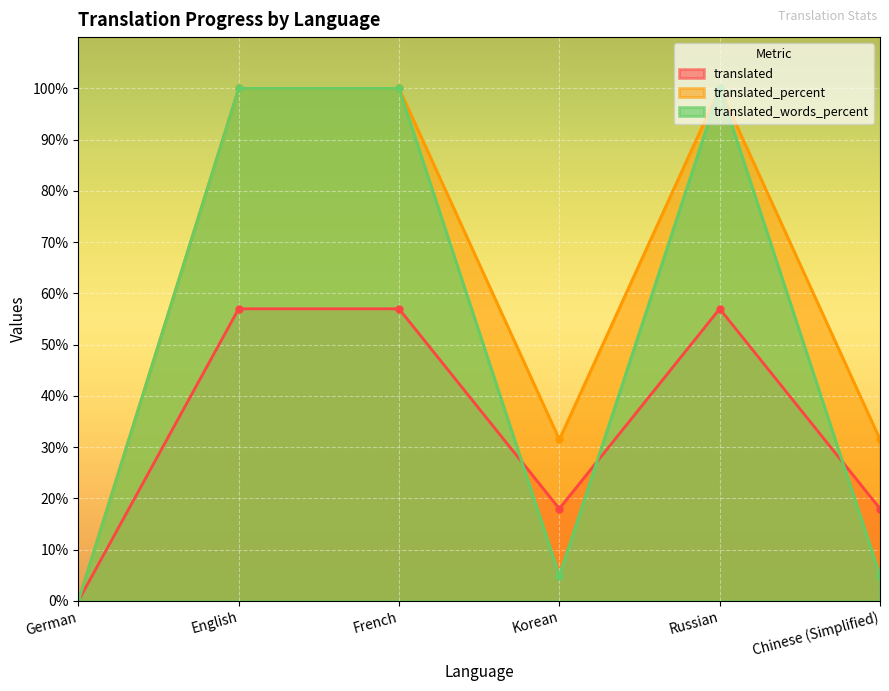

Reading left to right, what are all the values shown in this chart?

translated: German=0.0	English=57.0	French=57.0	Korean=18.0	Russian=57.0	Chinese (Simplified)=18.0
translated_percent: German=0.0	English=100.0	French=100.0	Korean=31.5	Russian=100.0	Chinese (Simplified)=31.5
translated_words_percent: German=0.0	English=100.0	French=100.0	Korean=4.9	Russian=100.0	Chinese (Simplified)=4.9